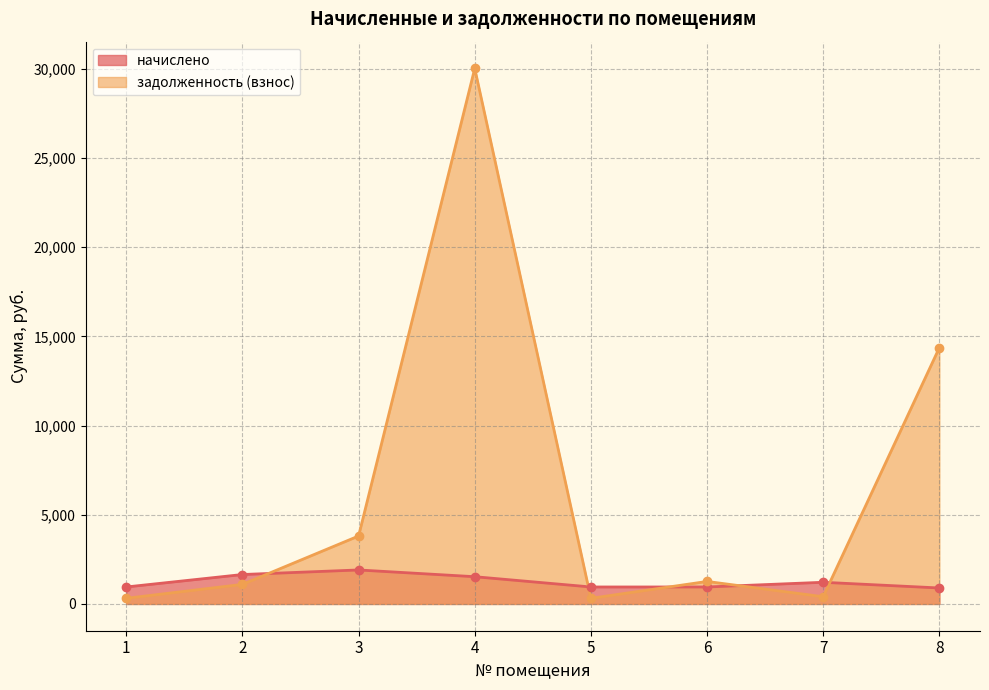

What is the value of the задолженность (взнос) point at the 8th from the left?

14363.7